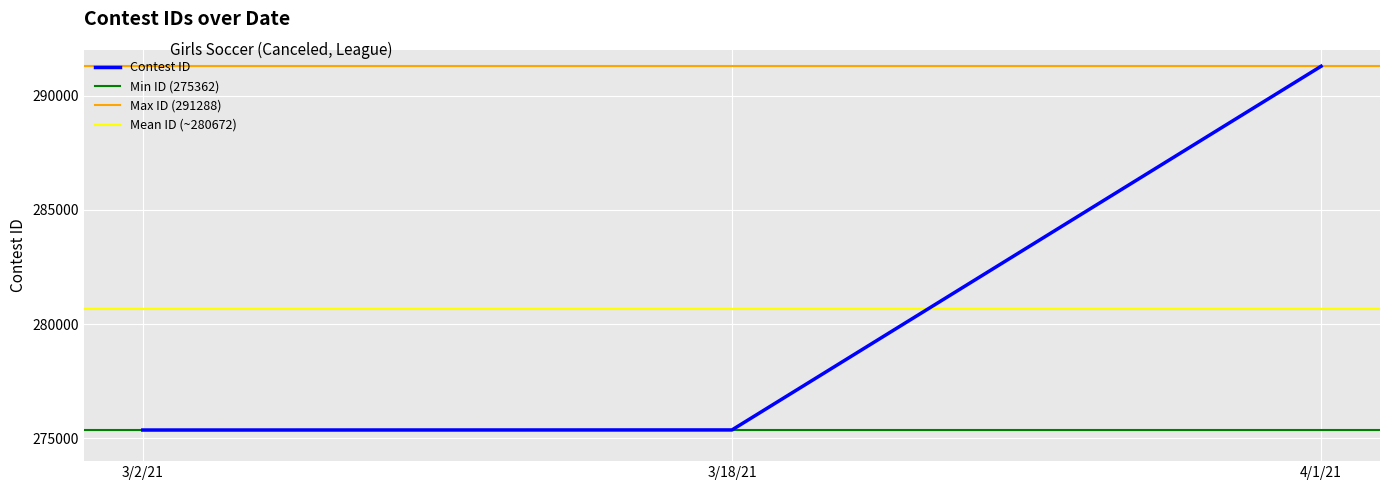

Rank the categories by value from lowest to highest.

3/2/21, 3/18/21, 4/1/21